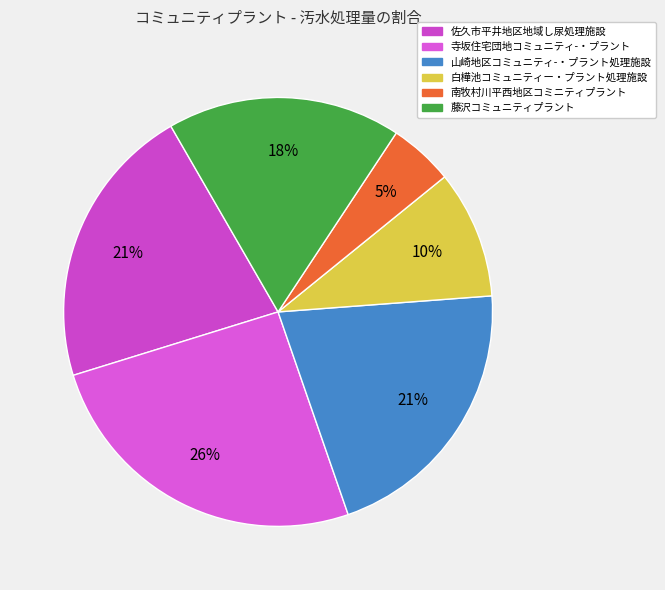

To the nearest percent, what is the difference between the 南牧村川平西地区コミニティプラント and 山崎地区コミュニティ-・プラント処理施設 slice percentages?

16%